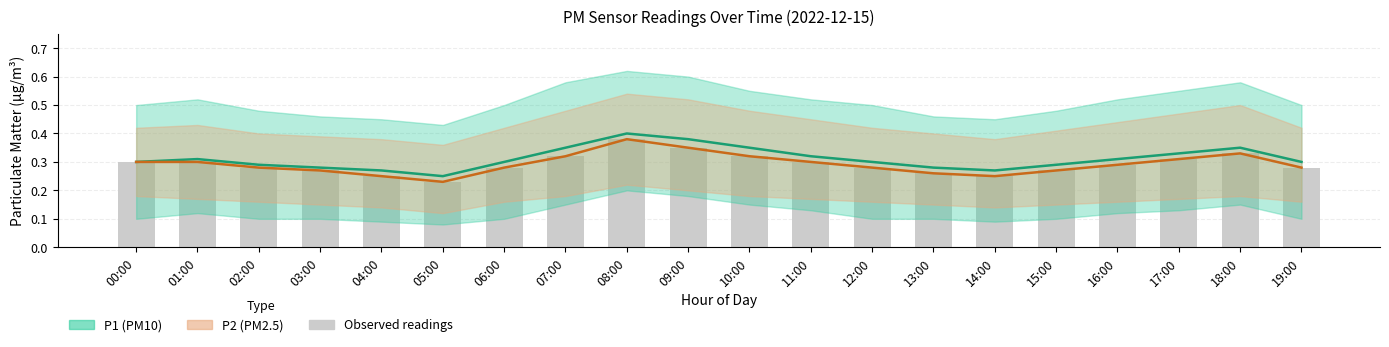

At which label is the value closest to 0?

05:00